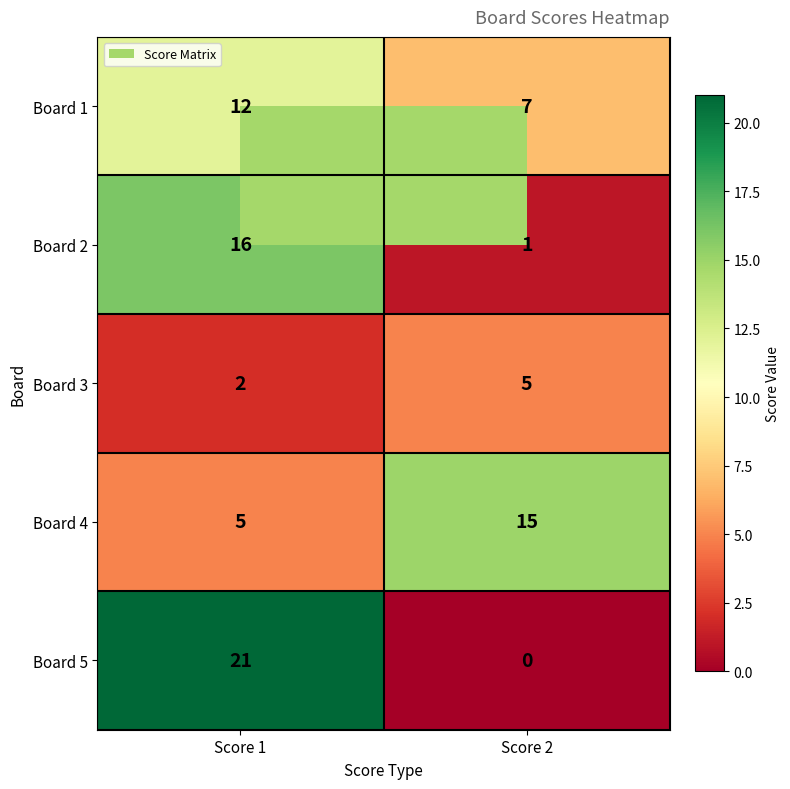

What is the greatest value displayed?

21